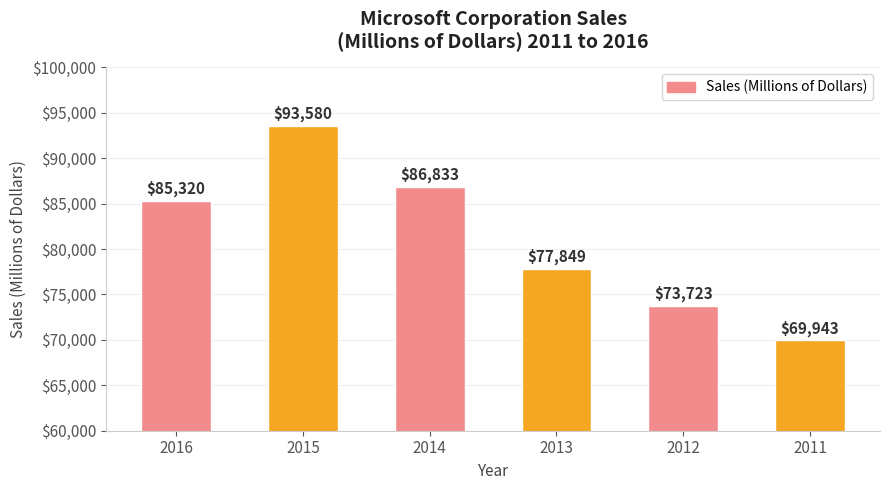

Rank the categories by value from highest to lowest.

2015, 2014, 2016, 2013, 2012, 2011